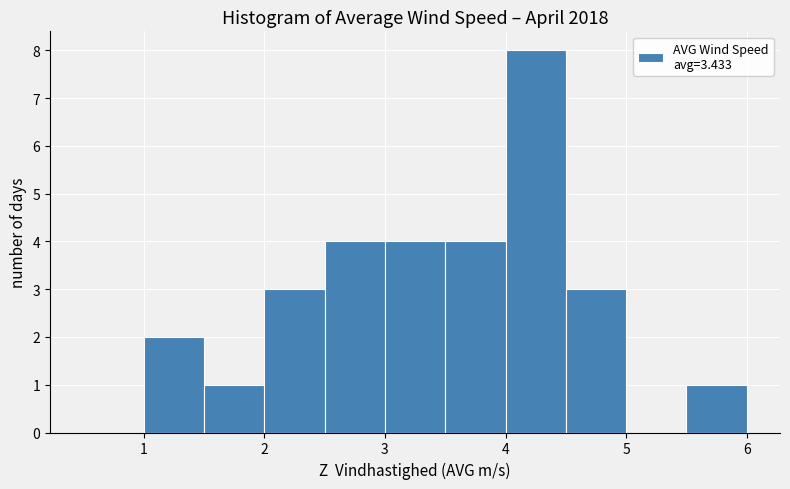

How tall is the bar that spans 4.0 to 4.5 on the x-axis? The values are not printed on the chart, so give them approximately, as read against the axis.

8